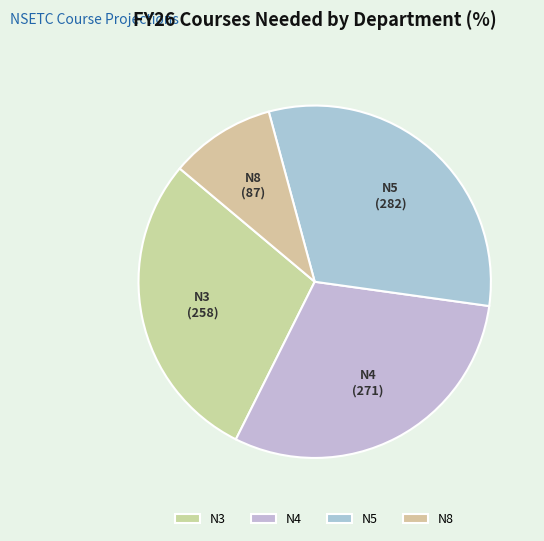

Does N3 represent more than half of the total?

No